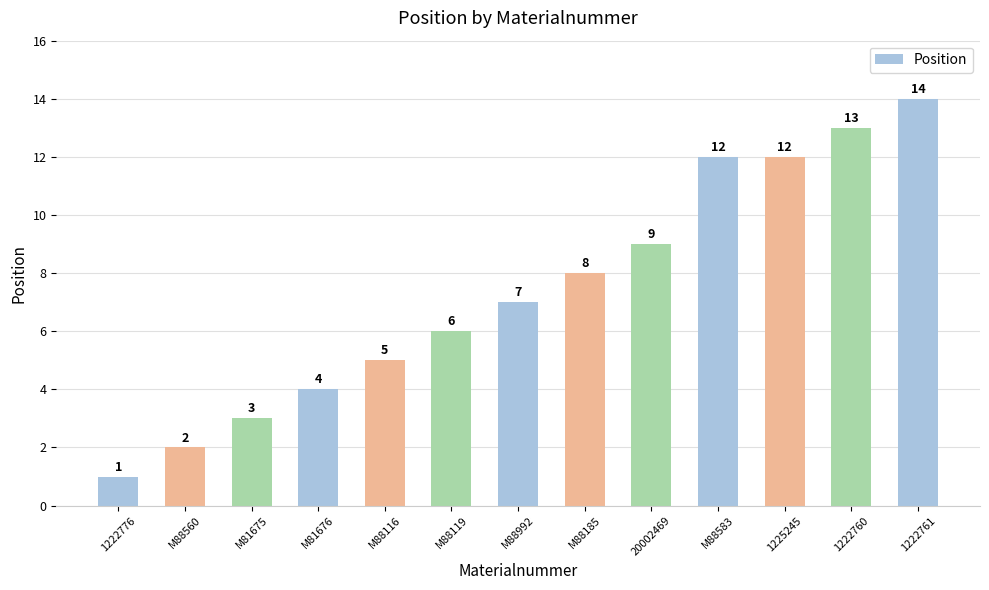

What is the change in value from M88560 to M88992?

+5